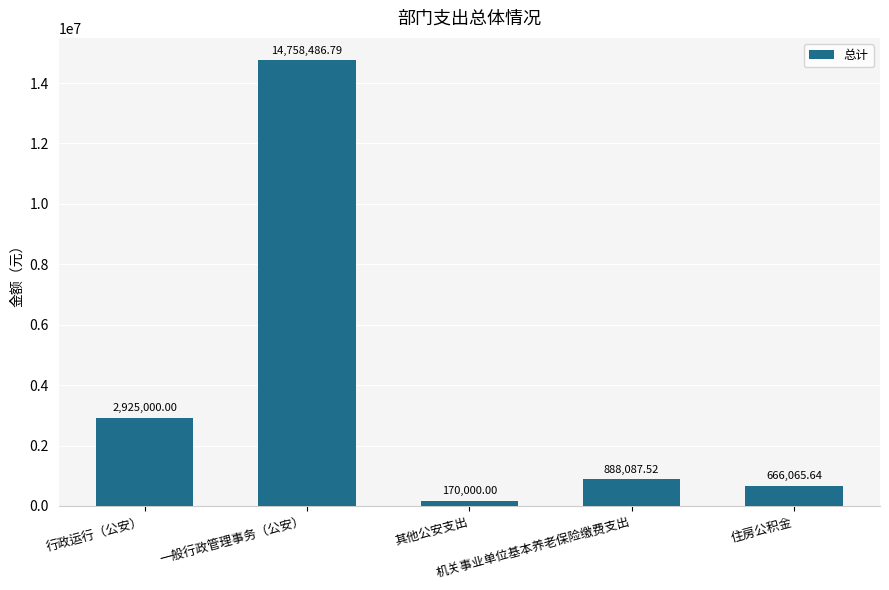

Which has a higher value, 机关事业单位基本养老保险缴费支出 or 其他公安支出?

机关事业单位基本养老保险缴费支出